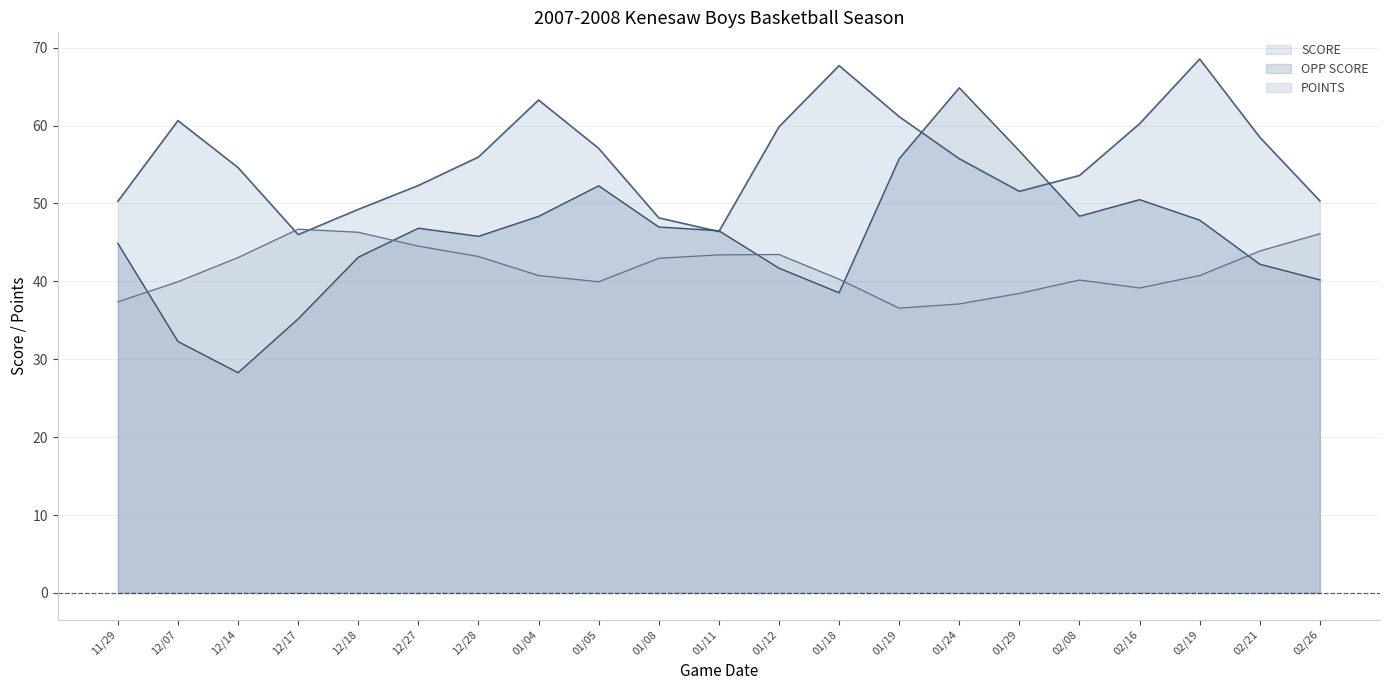

Which category has the lowest value across all series?

12/14